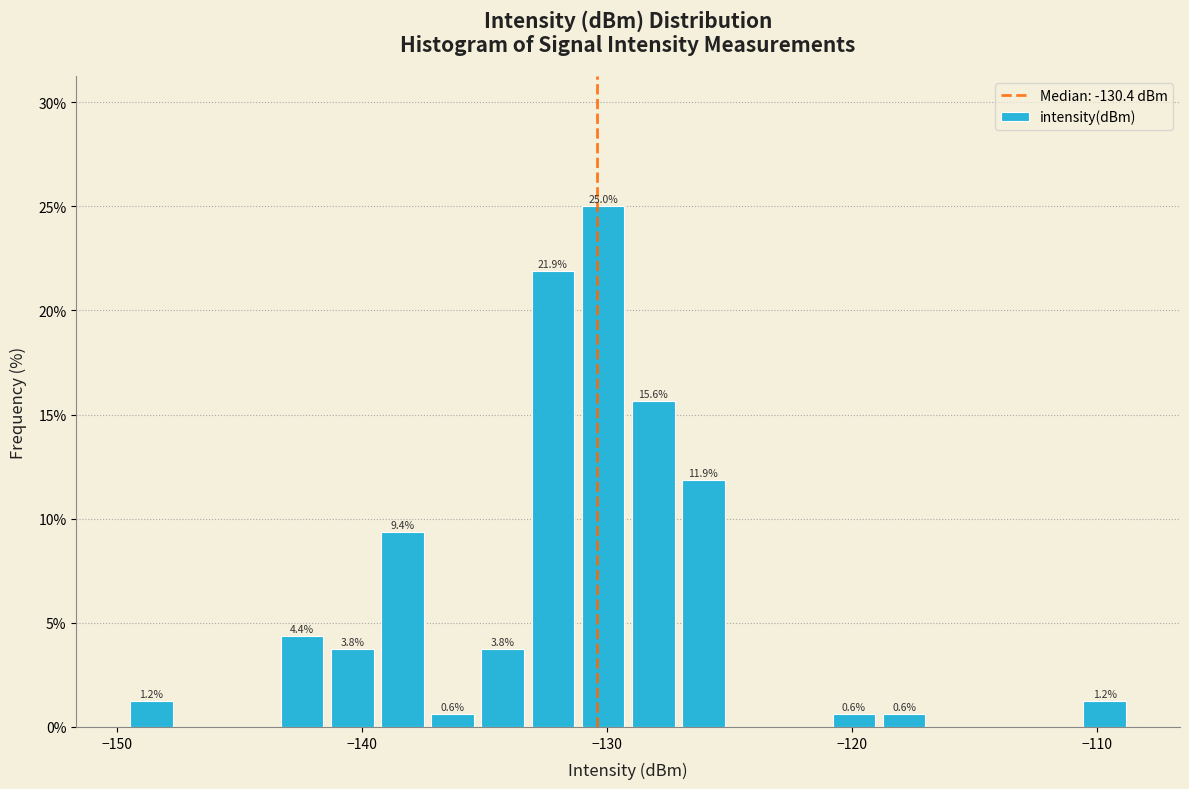

Read against the x-axis, roughly where is the centre of the tallest bar?

-130